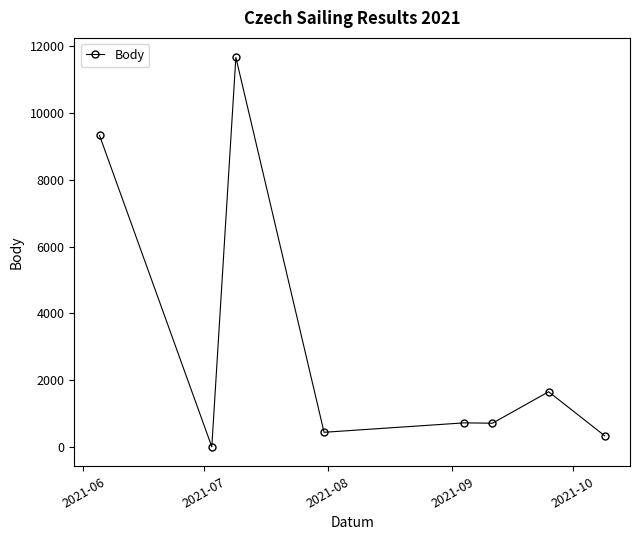

How many lines are shown in the chart?

1